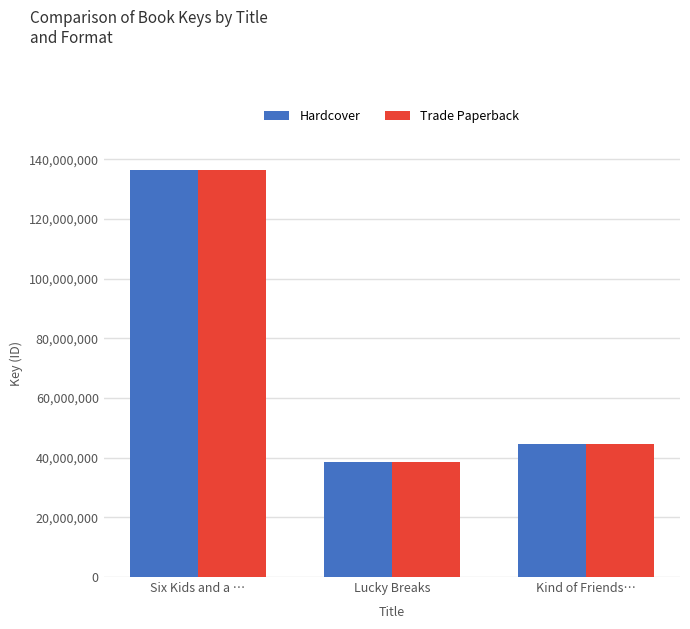

Which label corresponds to the smallest value in the chart?

Lucky Breaks